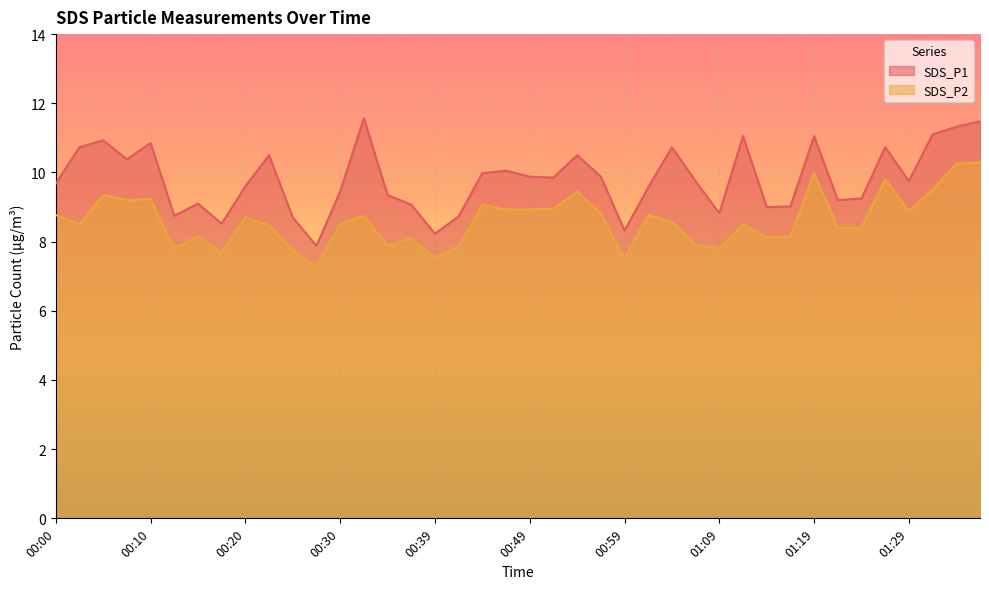

How many interior local valleys does the SDS_P2 series have?

11